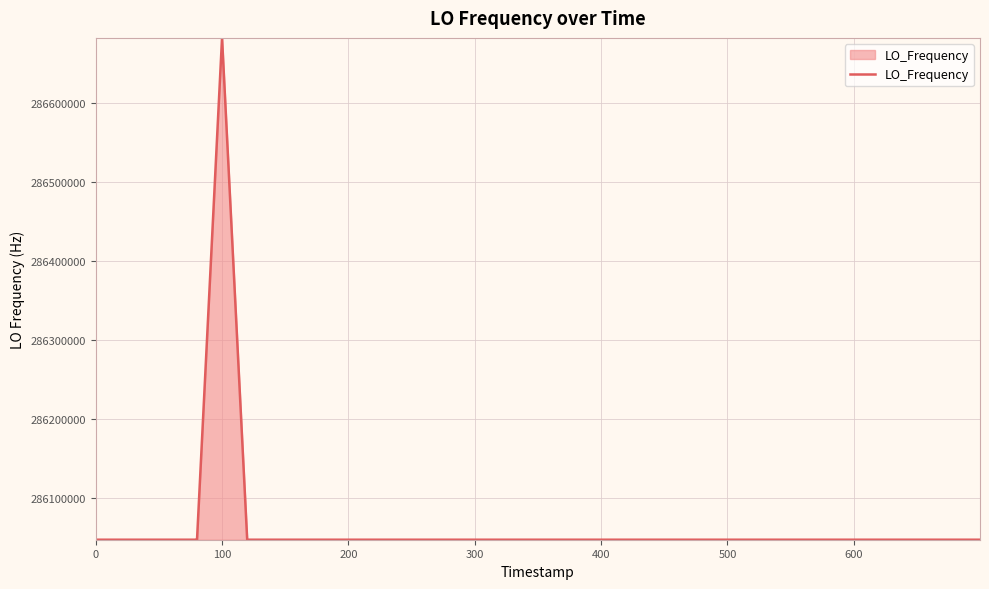

What is the average value?

286062893.4